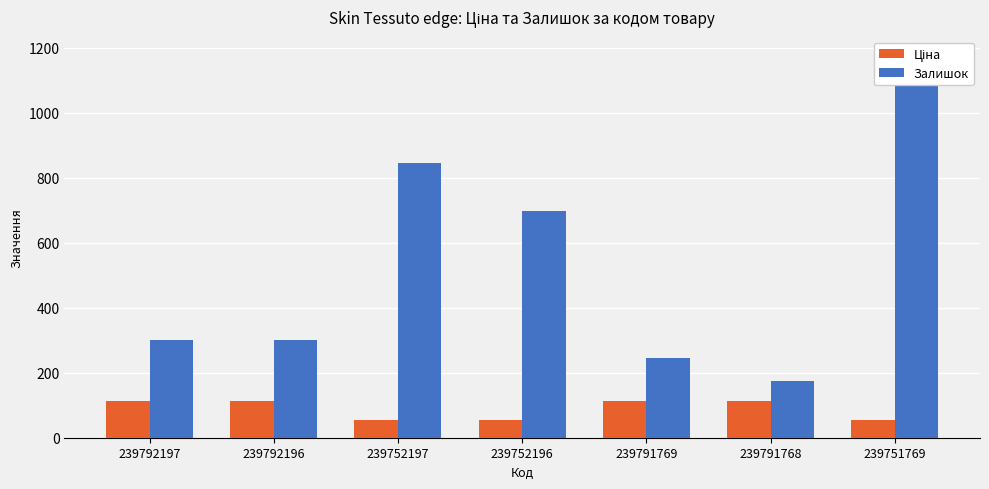

Where does the Ціна series first go above 111?

239792197